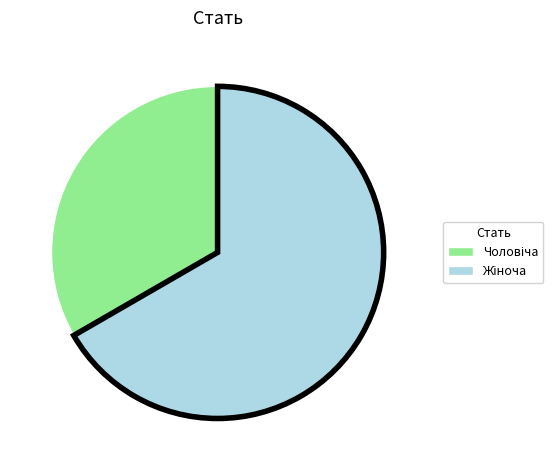

Is there any slice that represents more than half of the pie?

Yes